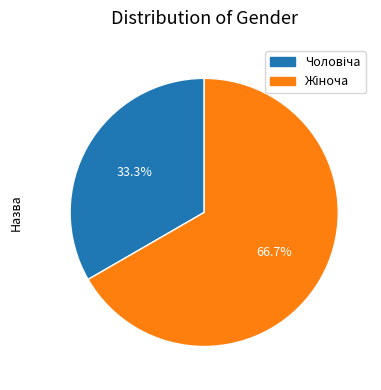

Is there a majority slice in this chart?

Yes